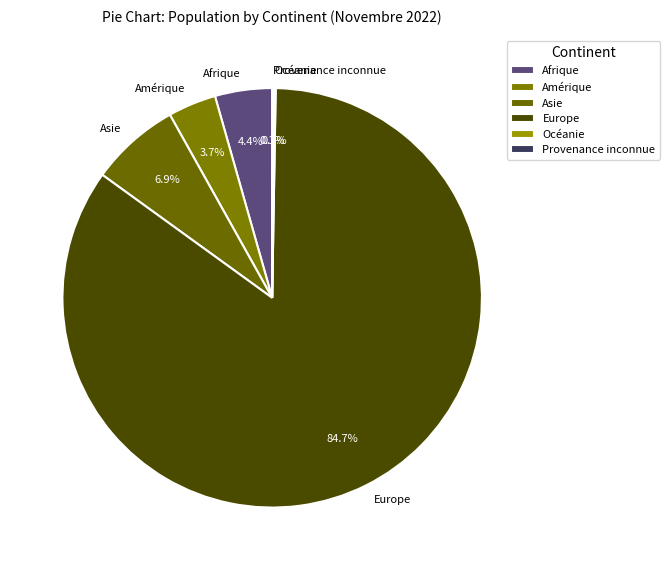

Combined, what portion of the pie is Asie and Amérique?

10.6%